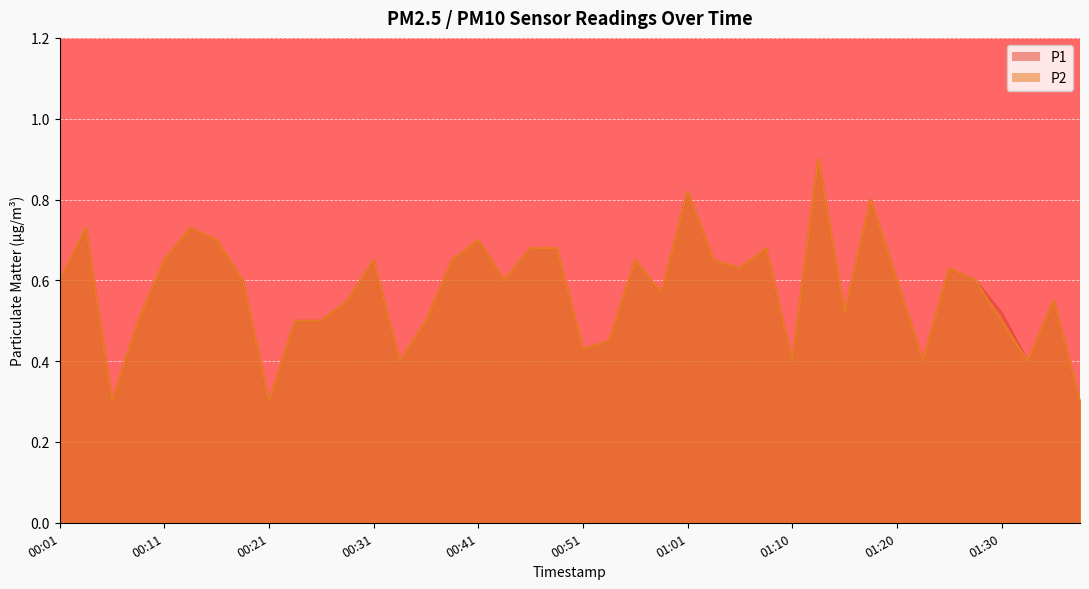

What is the sum of the P1 values at 01:28 and 01:38?

0.9